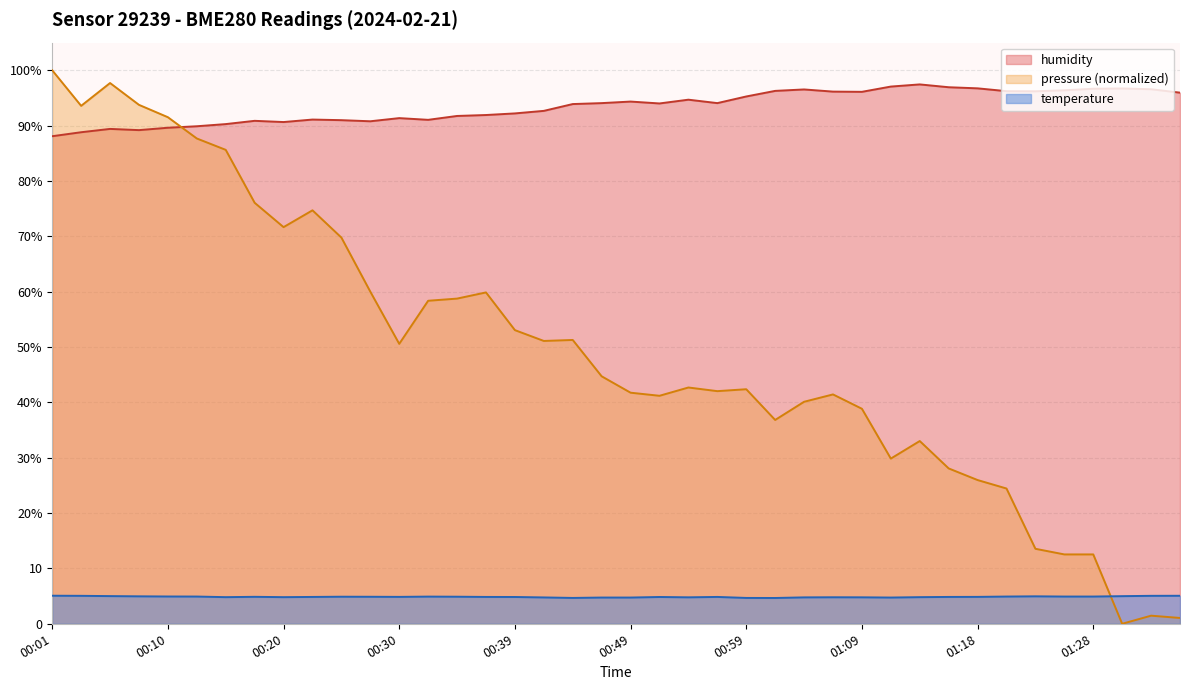

Which has a higher value, 00:05 or 00:35?

00:05